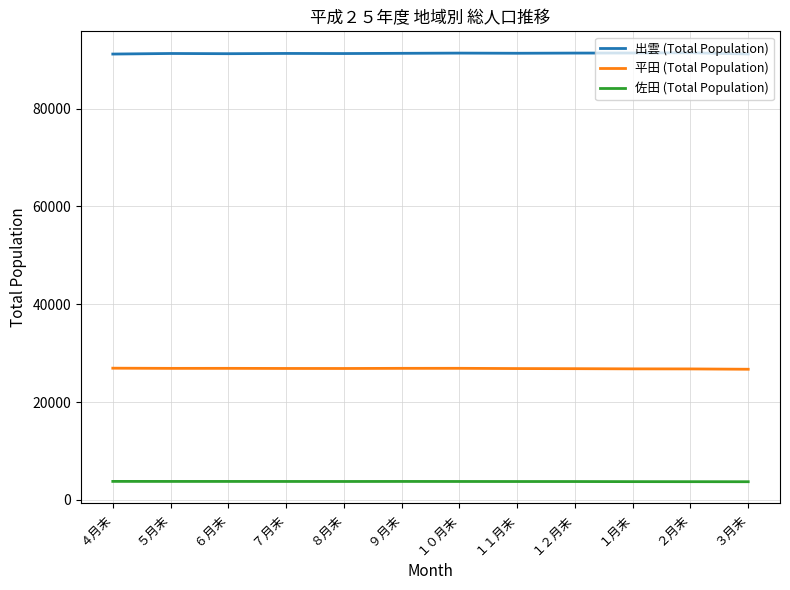

What is the average value of the 出雲 (Total Population) series?

91264